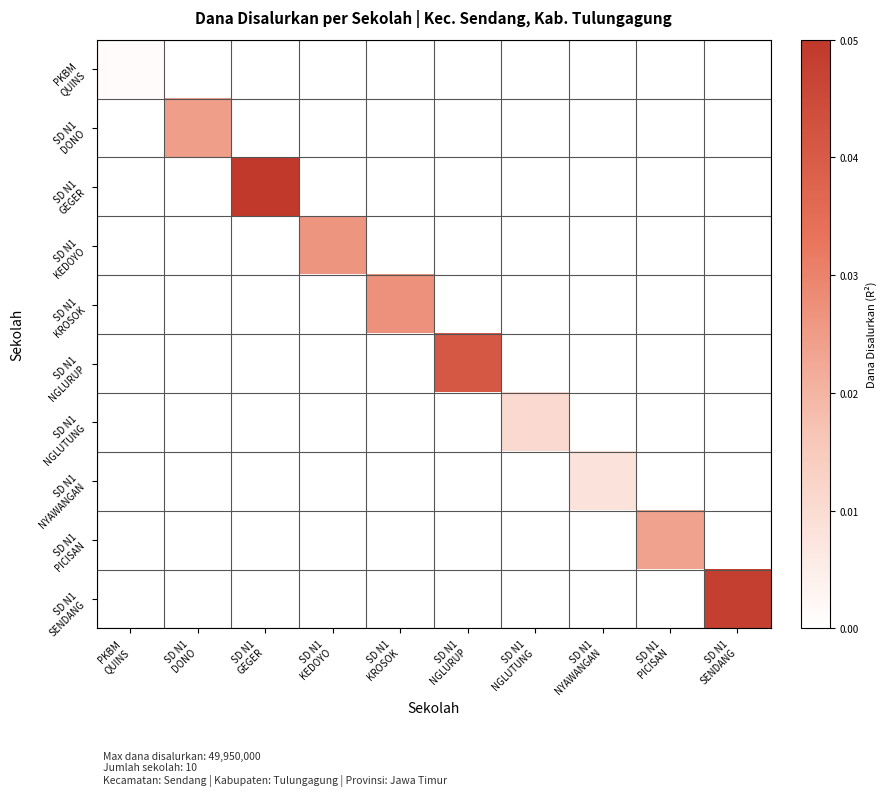

Which category has the highest value across all series?

SD N1
GEGER